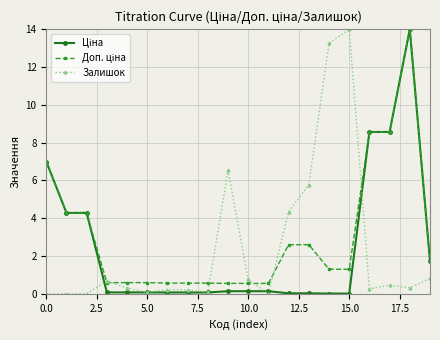

What is the greatest value displayed?

14.0